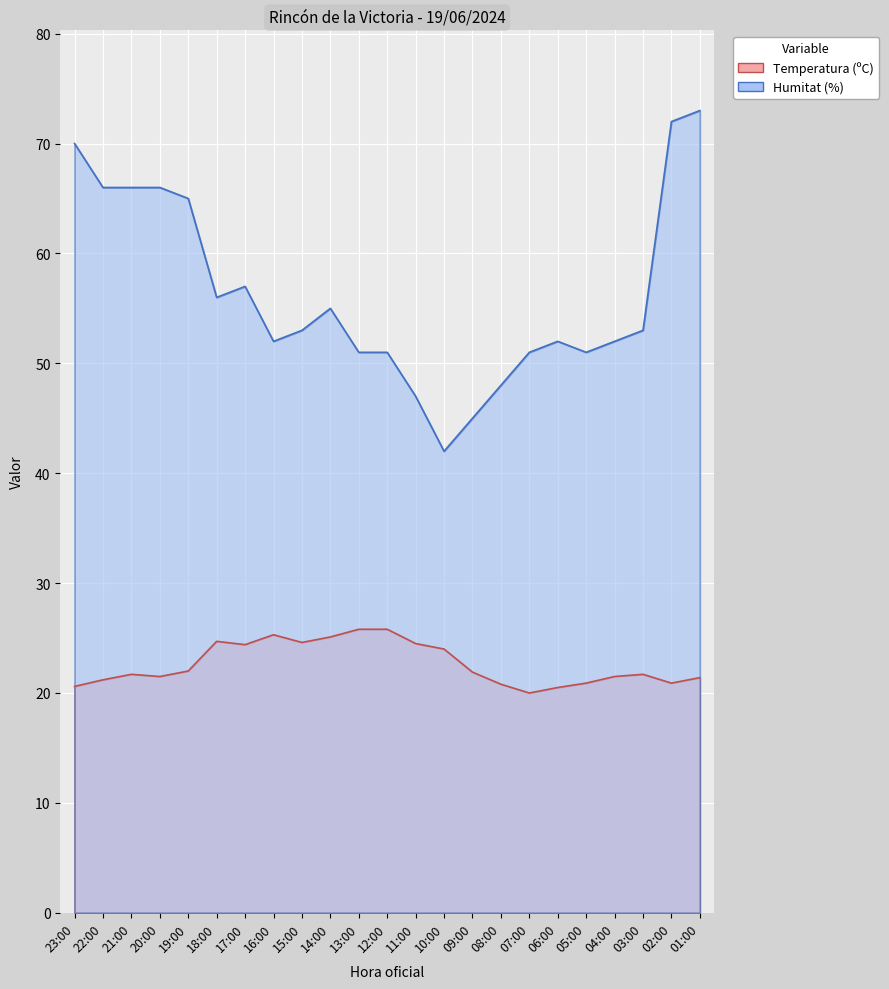

Reading right to left, what are all the values shown in this chart?

Temperatura (ºC): 21.4	20.9	21.7	21.5	20.9	20.5	20.0	20.8	21.9	24.0	24.5	25.8	25.8	25.1	24.6	25.3	24.4	24.7	22.0	21.5	21.7	21.2	20.6
Humitat (%): 73.0	72.0	53.0	52.0	51.0	52.0	51.0	48.0	45.0	42.0	47.0	51.0	51.0	55.0	53.0	52.0	57.0	56.0	65.0	66.0	66.0	66.0	70.0